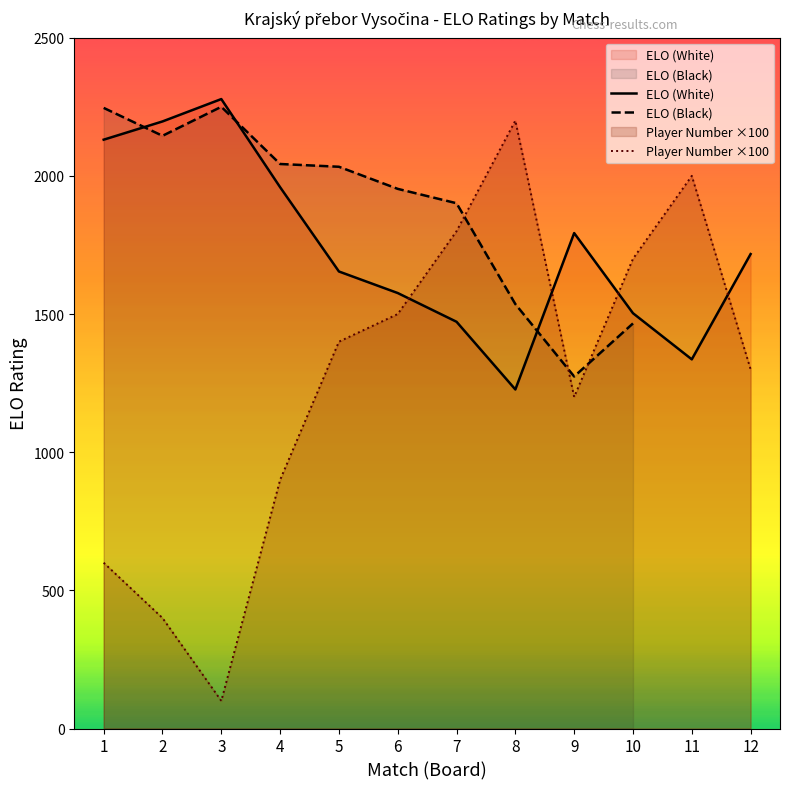

Where is the first local minimum for ELO (White)?

8